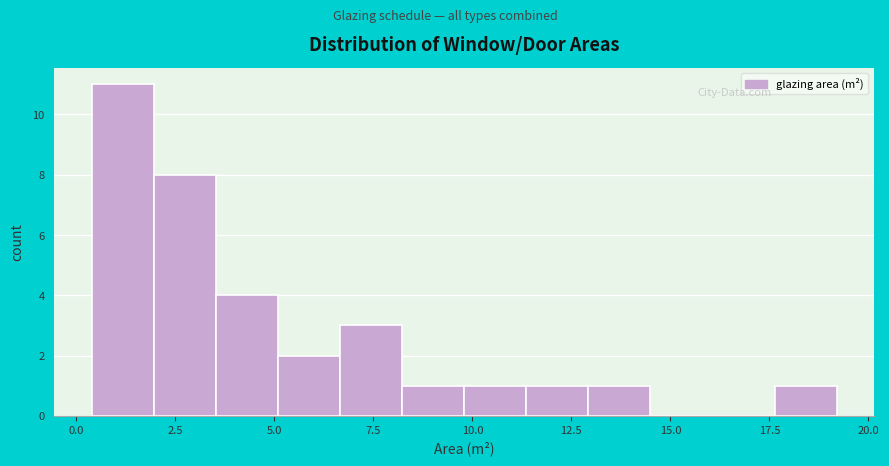

Around what value on the x-axis is the tallest bar? Give the approximate position of its centre, as read against the axis.

1.0